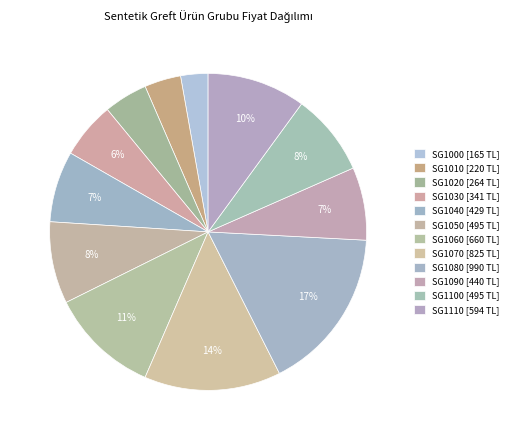

To the nearest percent, what is the average slice percentage?

8%